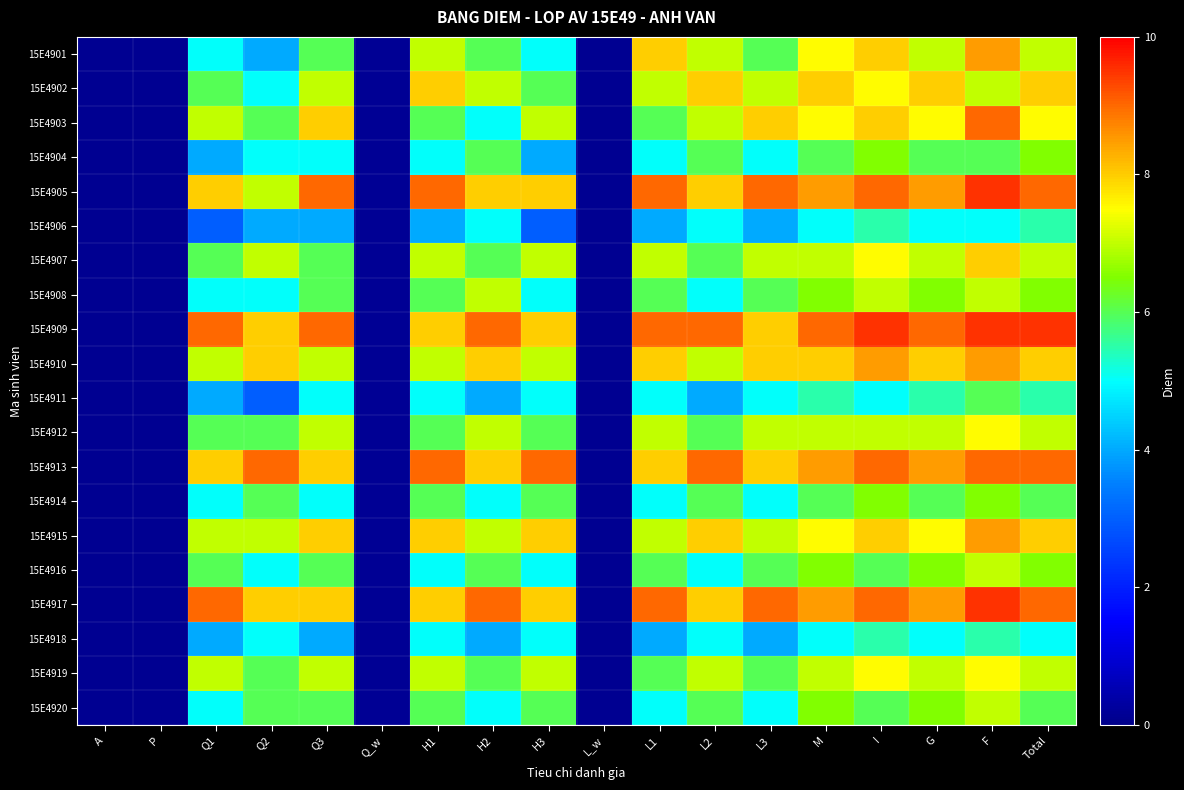

Which series changed the most between H2 and L_w?

15E4909